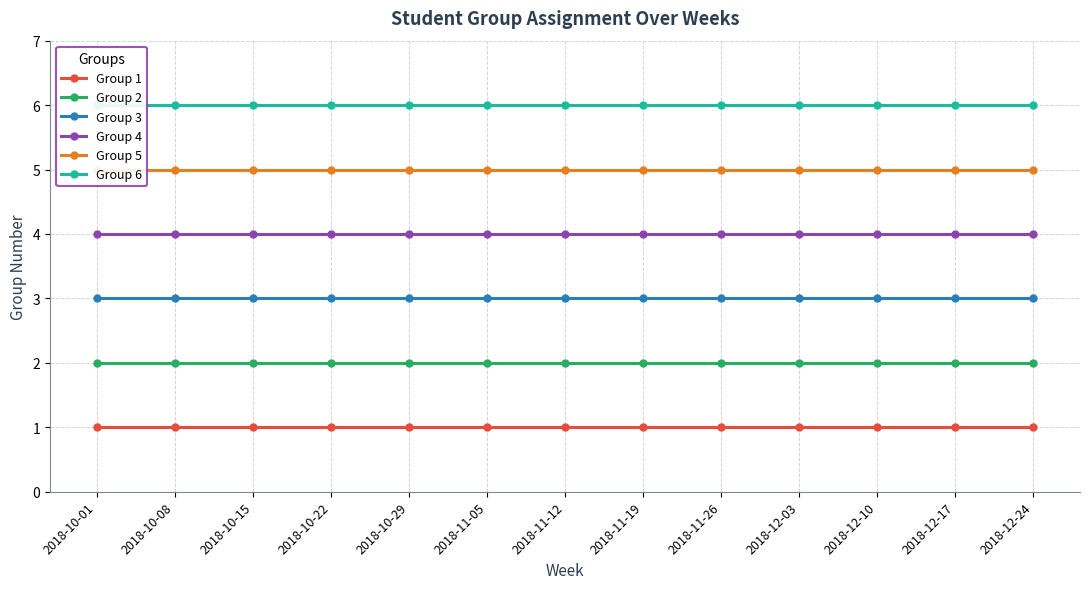

Count the number of data series in this chart.

6